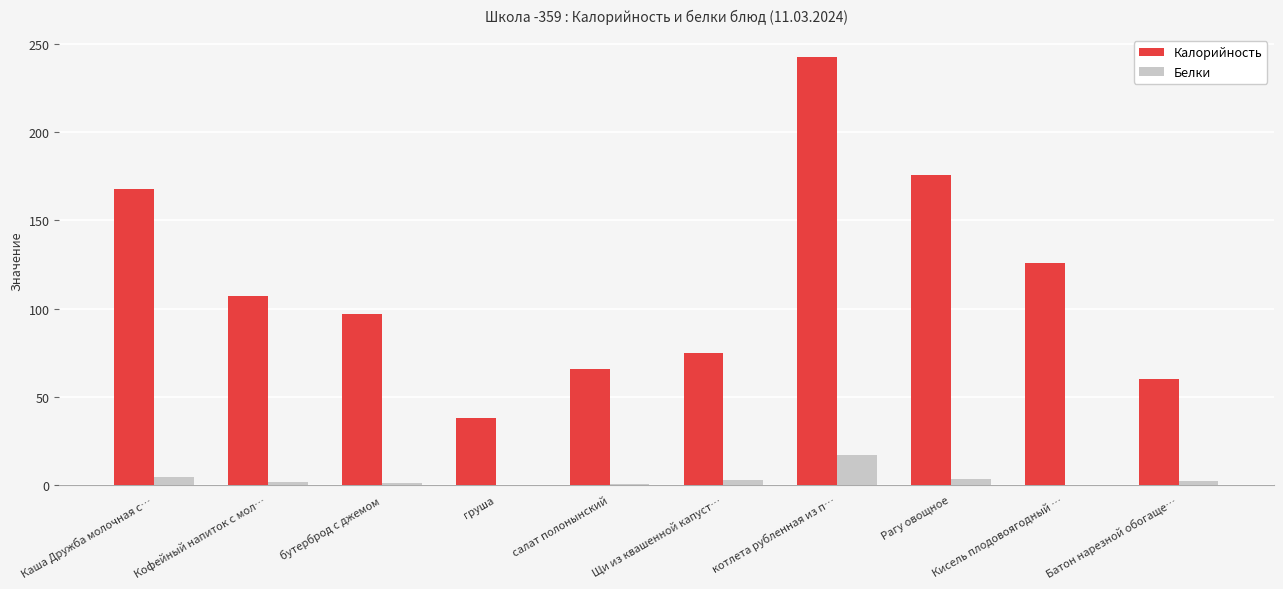

What is the difference between the Калорийность values at Рагу овощное and Каша Дружба молочная с…?

8.0